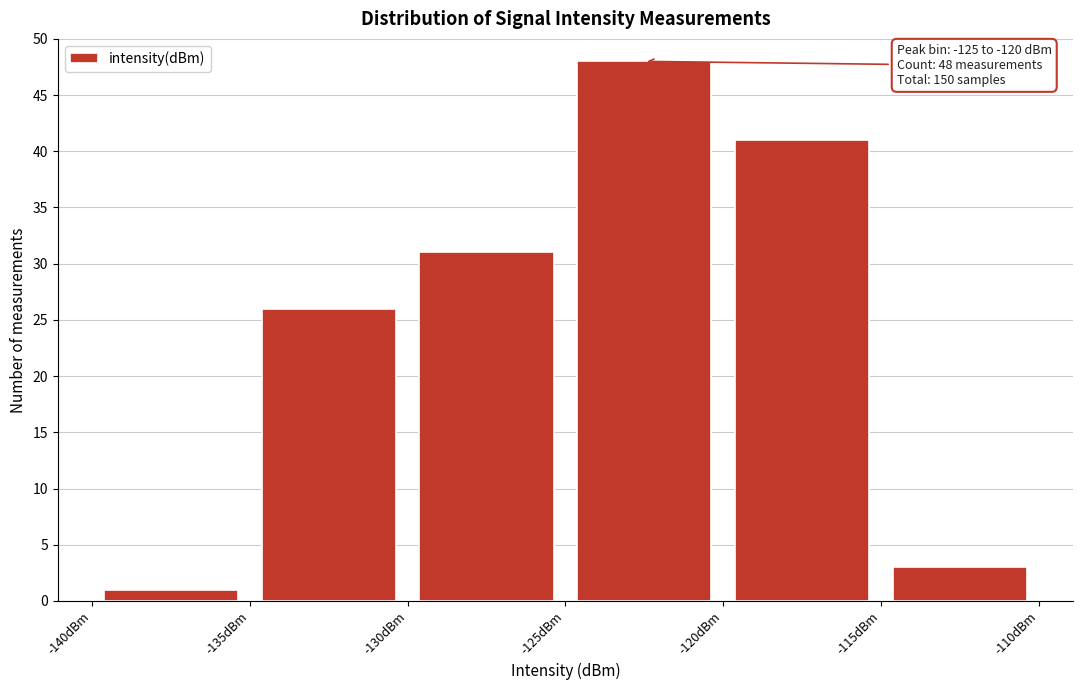

Over which range of the x-axis is the bar tallest?

-125 to -120